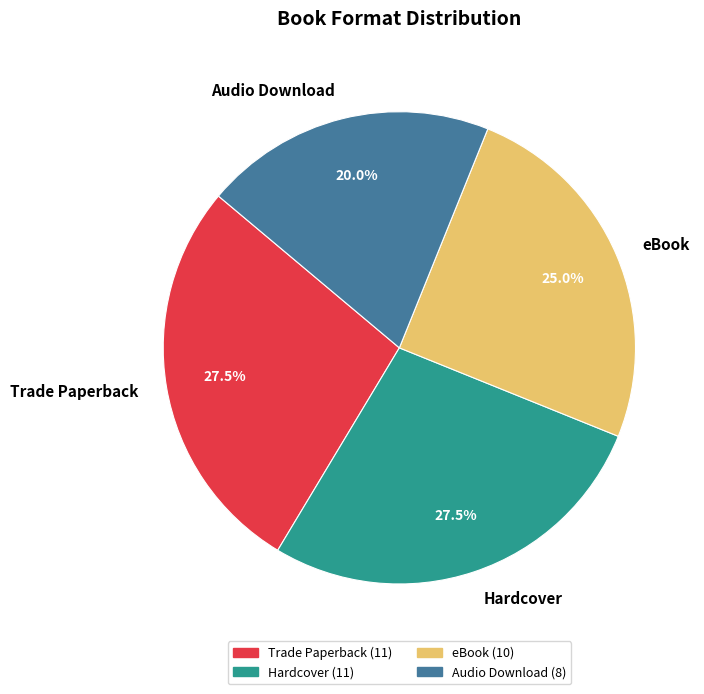

What is the total percentage of Hardcover and Trade Paperback?

55.0%